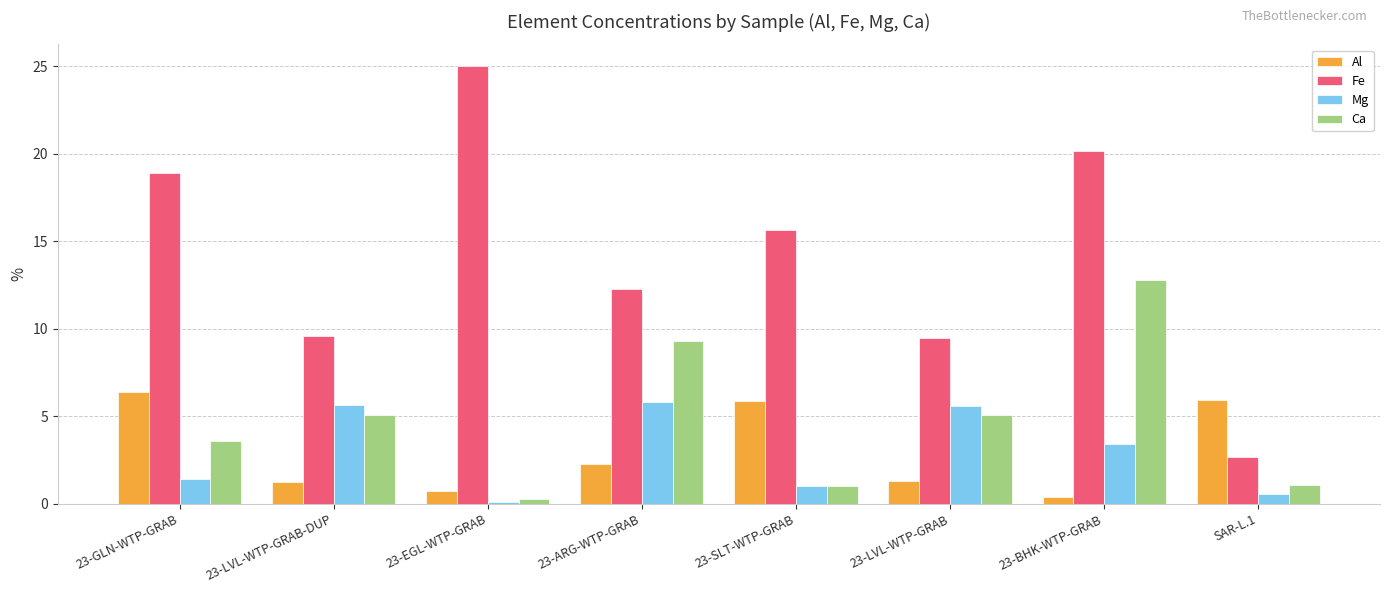

Which series has the largest range (max minus min)?

Fe